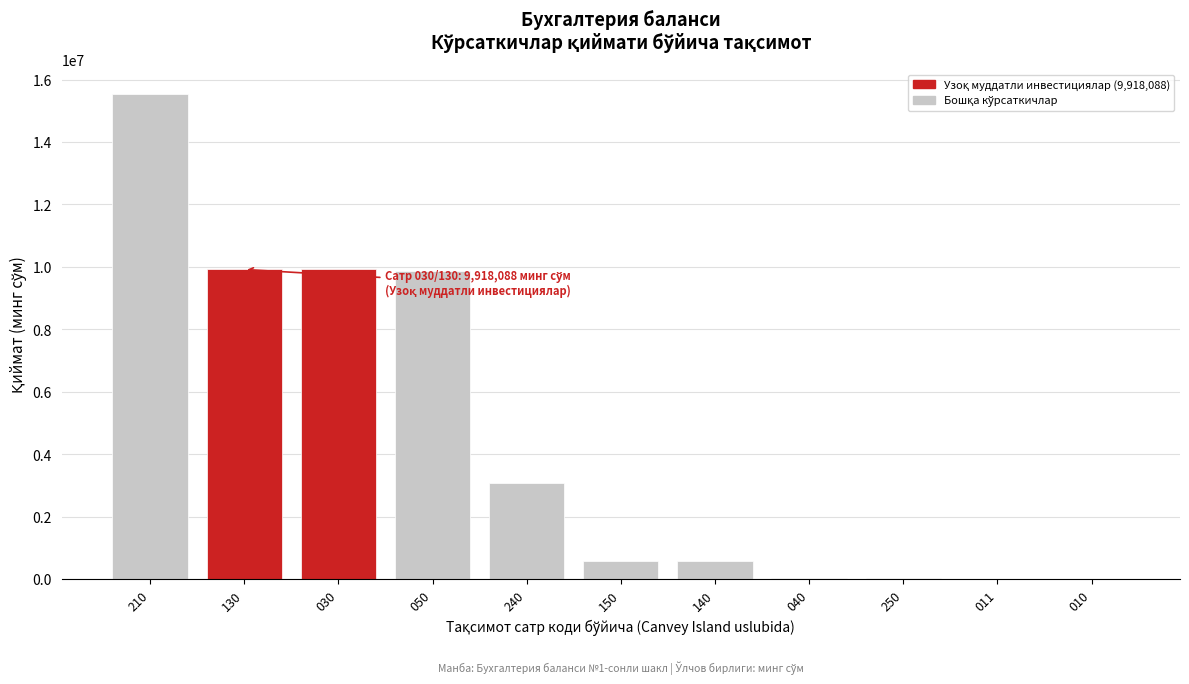

The value at 050 is 3757476. True or false?

False